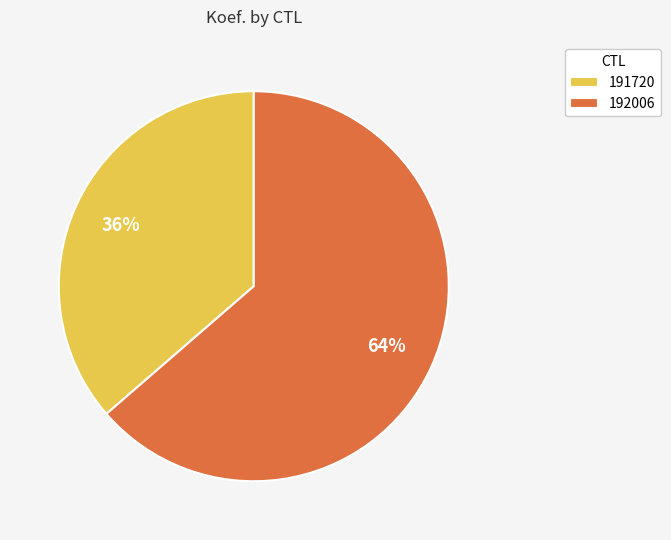

The 191720 slice represents 36% of the pie. True or false?

True